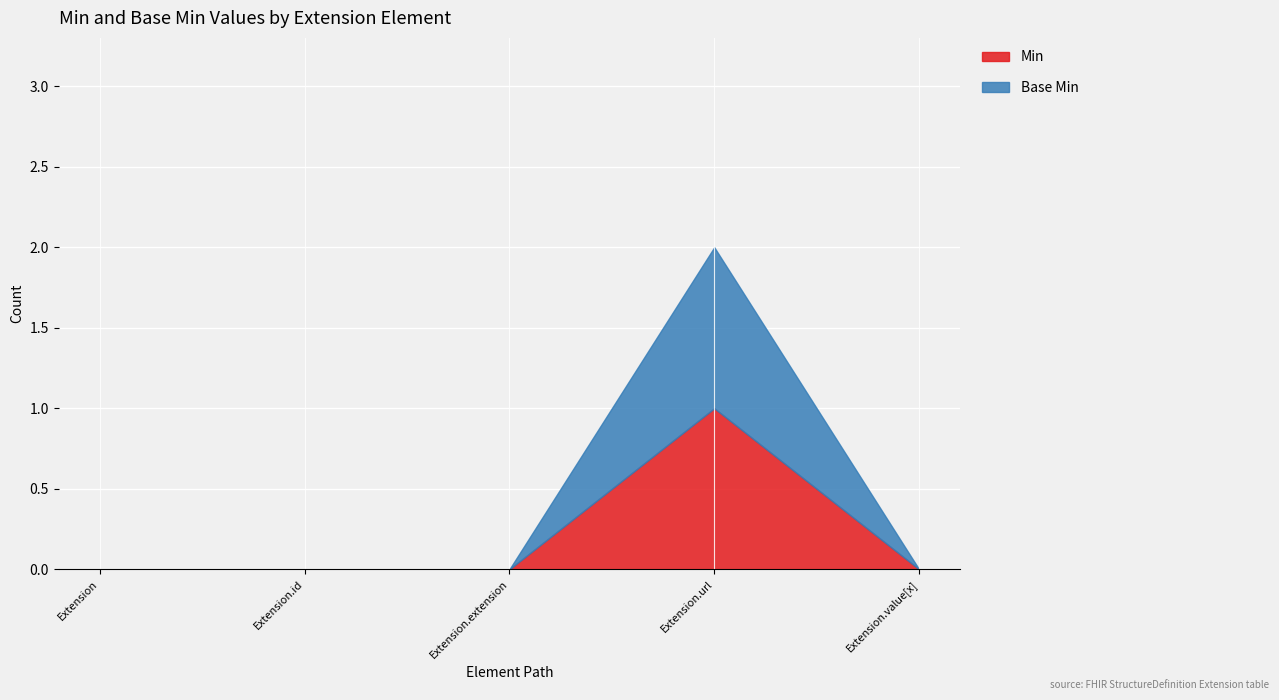

Is the value of Base Min at Extension.extension greater than the value of Min at Extension.extension?

No